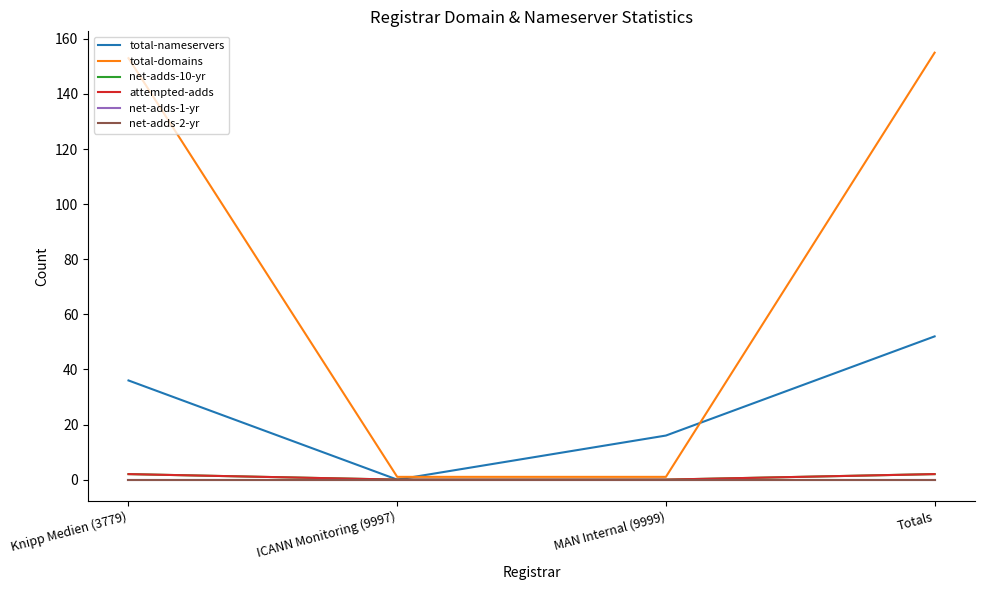

Reading left to right, list all the values displayed in this chart.

total-nameservers: Knipp Medien (3779)=36	ICANN Monitoring (9997)=0	MAN Internal (9999)=16	Totals=52
total-domains: Knipp Medien (3779)=153	ICANN Monitoring (9997)=1	MAN Internal (9999)=1	Totals=155
net-adds-10-yr: Knipp Medien (3779)=2	ICANN Monitoring (9997)=0	MAN Internal (9999)=0	Totals=2
attempted-adds: Knipp Medien (3779)=2	ICANN Monitoring (9997)=0	MAN Internal (9999)=0	Totals=2
net-adds-1-yr: Knipp Medien (3779)=0	ICANN Monitoring (9997)=0	MAN Internal (9999)=0	Totals=0
net-adds-2-yr: Knipp Medien (3779)=0	ICANN Monitoring (9997)=0	MAN Internal (9999)=0	Totals=0